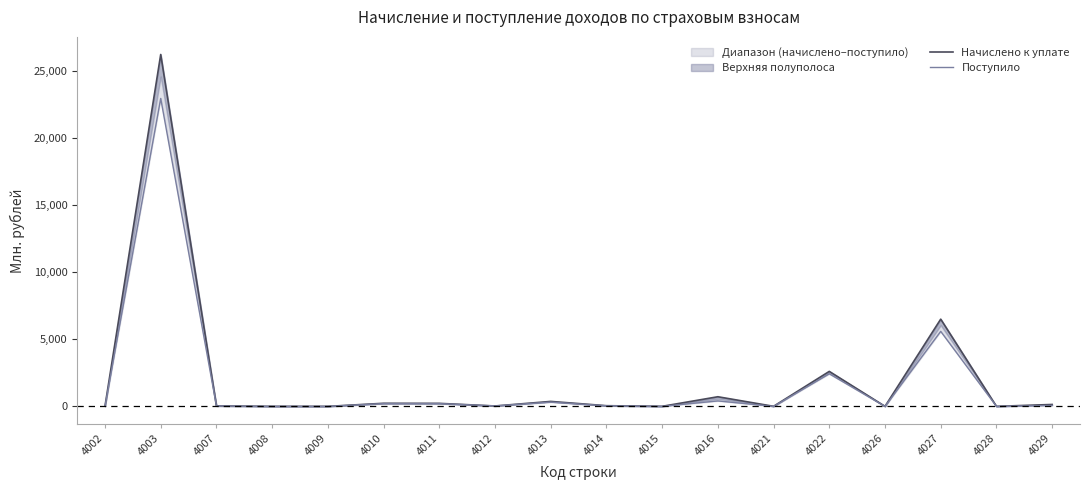

What are all the series names shown in the legend?

Начислено к уплате, Поступило